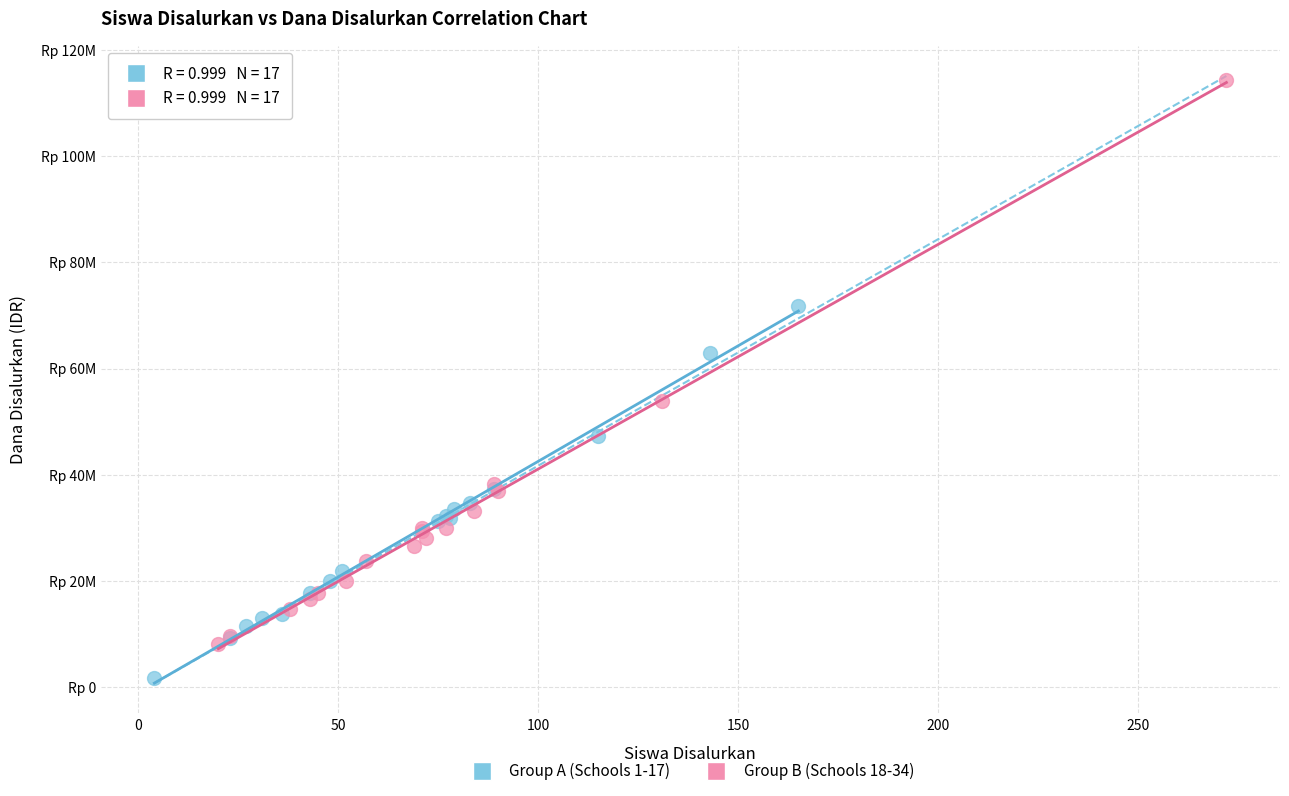

What are all the series names shown in the legend?

Group A (Schools 1-17), Group B (Schools 18-34)